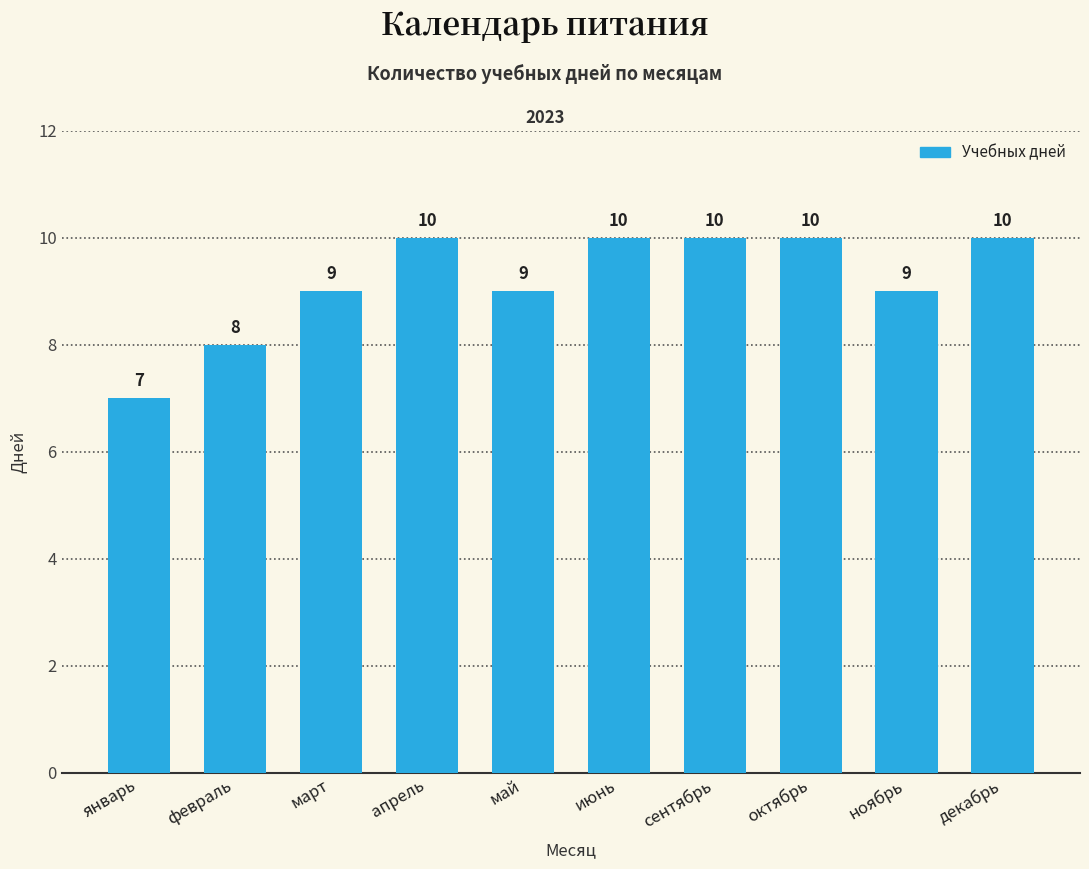

What is the difference between the maximum and second lowest values?

2